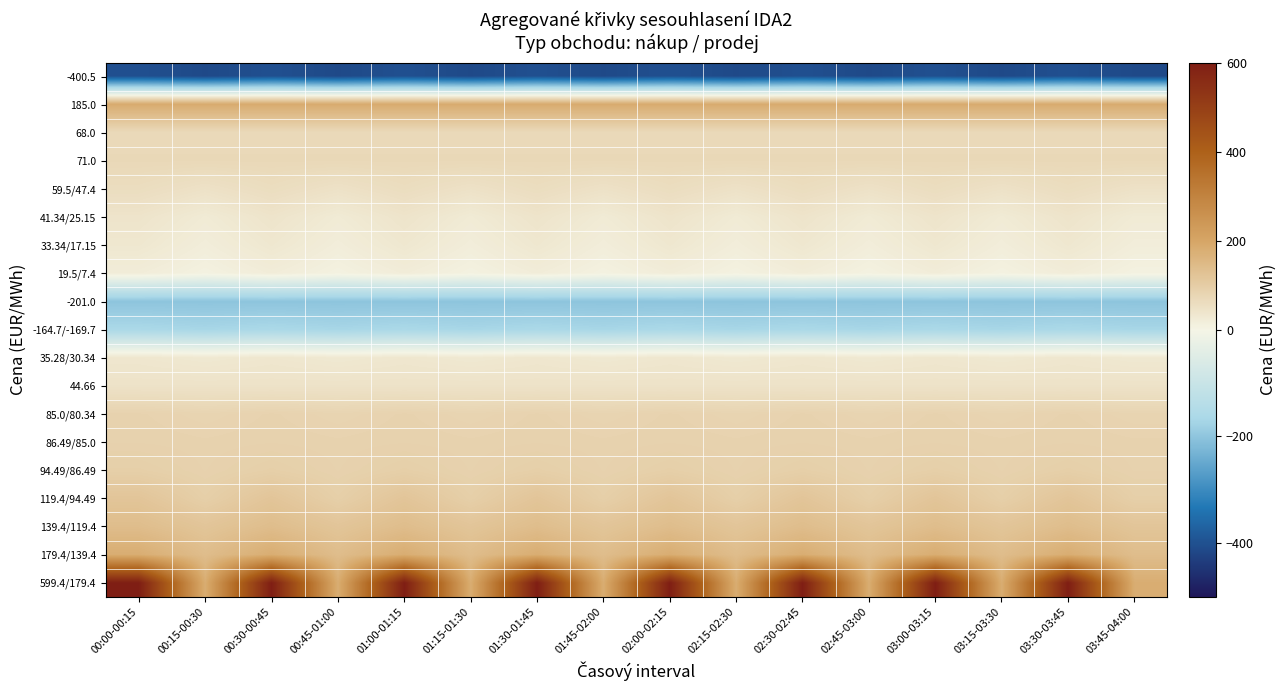

Reading left to right, extract all data points from this chart.

-400.5: 00:00-00:15=-400.5	00:15-00:30=-412.6	00:30-00:45=-400.5	00:45-01:00=-412.6	01:00-01:15=-400.5	01:15-01:30=-412.6	01:30-01:45=-400.5	01:45-02:00=-412.6	02:00-02:15=-400.5	02:15-02:30=-412.6	02:30-02:45=-400.5	02:45-03:00=-412.6	03:00-03:15=-400.5	03:15-03:30=-412.6	03:30-03:45=-400.5	03:45-04:00=-412.6
185.0: 00:00-00:15=185.0	00:15-00:30=185.0	00:30-00:45=185.0	00:45-01:00=185.0	01:00-01:15=185.0	01:15-01:30=185.0	01:30-01:45=185.0	01:45-02:00=185.0	02:00-02:15=185.0	02:15-02:30=185.0	02:30-02:45=185.0	02:45-03:00=185.0	03:00-03:15=185.0	03:15-03:30=185.0	03:30-03:45=185.0	03:45-04:00=185.0
68.0: 00:00-00:15=68.0	00:15-00:30=68.0	00:30-00:45=68.0	00:45-01:00=68.0	01:00-01:15=68.0	01:15-01:30=68.0	01:30-01:45=68.0	01:45-02:00=68.0	02:00-02:15=68.0	02:15-02:30=68.0	02:30-02:45=68.0	02:45-03:00=68.0	03:00-03:15=68.0	03:15-03:30=68.0	03:30-03:45=68.0	03:45-04:00=68.0
71.0: 00:00-00:15=71.0	00:15-00:30=71.0	00:30-00:45=71.0	00:45-01:00=71.0	01:00-01:15=71.0	01:15-01:30=71.0	01:30-01:45=71.0	01:45-02:00=71.0	02:00-02:15=71.0	02:15-02:30=71.0	02:30-02:45=71.0	02:45-03:00=71.0	03:00-03:15=71.0	03:15-03:30=71.0	03:30-03:45=71.0	03:45-04:00=71.0
59.5/47.4: 00:00-00:15=59.5	00:15-00:30=47.4	00:30-00:45=59.5	00:45-01:00=47.4	01:00-01:15=59.5	01:15-01:30=47.4	01:30-01:45=59.5	01:45-02:00=47.4	02:00-02:15=59.5	02:15-02:30=47.4	02:30-02:45=59.5	02:45-03:00=47.4	03:00-03:15=59.5	03:15-03:30=47.4	03:30-03:45=59.5	03:45-04:00=47.4
41.34/25.15: 00:00-00:15=41.3	00:15-00:30=25.1	00:30-00:45=41.3	00:45-01:00=25.1	01:00-01:15=41.3	01:15-01:30=25.1	01:30-01:45=41.3	01:45-02:00=25.1	02:00-02:15=41.3	02:15-02:30=25.1	02:30-02:45=41.3	02:45-03:00=25.1	03:00-03:15=41.3	03:15-03:30=25.1	03:30-03:45=41.3	03:45-04:00=25.1
33.34/17.15: 00:00-00:15=33.3	00:15-00:30=17.1	00:30-00:45=33.3	00:45-01:00=17.1	01:00-01:15=33.3	01:15-01:30=17.1	01:30-01:45=33.3	01:45-02:00=17.1	02:00-02:15=33.3	02:15-02:30=17.1	02:30-02:45=33.3	02:45-03:00=17.1	03:00-03:15=33.3	03:15-03:30=17.1	03:30-03:45=33.3	03:45-04:00=17.1
19.5/7.4: 00:00-00:15=19.5	00:15-00:30=7.4	00:30-00:45=19.5	00:45-01:00=7.4	01:00-01:15=19.5	01:15-01:30=7.4	01:30-01:45=19.5	01:45-02:00=7.4	02:00-02:15=19.5	02:15-02:30=7.4	02:30-02:45=19.5	02:45-03:00=7.4	03:00-03:15=19.5	03:15-03:30=7.4	03:30-03:45=19.5	03:45-04:00=7.4
-201.0: 00:00-00:15=-201.0	00:15-00:30=-201.0	00:30-00:45=-201.0	00:45-01:00=-201.0	01:00-01:15=-201.0	01:15-01:30=-201.0	01:30-01:45=-201.0	01:45-02:00=-201.0	02:00-02:15=-201.0	02:15-02:30=-201.0	02:30-02:45=-201.0	02:45-03:00=-201.0	03:00-03:15=-201.0	03:15-03:30=-201.0	03:30-03:45=-201.0	03:45-04:00=-201.0
-164.7/-169.7: 00:00-00:15=-164.7	00:15-00:30=-169.7	00:30-00:45=-164.7	00:45-01:00=-169.7	01:00-01:15=-164.7	01:15-01:30=-169.7	01:30-01:45=-164.7	01:45-02:00=-169.7	02:00-02:15=-164.7	02:15-02:30=-169.7	02:30-02:45=-164.7	02:45-03:00=-169.7	03:00-03:15=-164.7	03:15-03:30=-169.7	03:30-03:45=-164.7	03:45-04:00=-169.7
35.28/30.34: 00:00-00:15=35.3	00:15-00:30=30.3	00:30-00:45=35.3	00:45-01:00=30.3	01:00-01:15=35.3	01:15-01:30=30.3	01:30-01:45=35.3	01:45-02:00=30.3	02:00-02:15=35.3	02:15-02:30=30.3	02:30-02:45=35.3	02:45-03:00=30.3	03:00-03:15=35.3	03:15-03:30=30.3	03:30-03:45=35.3	03:45-04:00=30.3
44.66: 00:00-00:15=44.7	00:15-00:30=44.7	00:30-00:45=44.7	00:45-01:00=44.7	01:00-01:15=44.7	01:15-01:30=44.7	01:30-01:45=44.7	01:45-02:00=44.7	02:00-02:15=44.7	02:15-02:30=44.7	02:30-02:45=44.7	02:45-03:00=44.7	03:00-03:15=44.7	03:15-03:30=44.7	03:30-03:45=44.7	03:45-04:00=44.7
85.0/80.34: 00:00-00:15=85.0	00:15-00:30=80.3	00:30-00:45=85.0	00:45-01:00=80.3	01:00-01:15=85.0	01:15-01:30=80.3	01:30-01:45=85.0	01:45-02:00=80.3	02:00-02:15=85.0	02:15-02:30=80.3	02:30-02:45=85.0	02:45-03:00=80.3	03:00-03:15=85.0	03:15-03:30=80.3	03:30-03:45=85.0	03:45-04:00=80.3
86.49/85.0: 00:00-00:15=86.5	00:15-00:30=85.0	00:30-00:45=86.5	00:45-01:00=85.0	01:00-01:15=86.5	01:15-01:30=85.0	01:30-01:45=86.5	01:45-02:00=85.0	02:00-02:15=86.5	02:15-02:30=85.0	02:30-02:45=86.5	02:45-03:00=85.0	03:00-03:15=86.5	03:15-03:30=85.0	03:30-03:45=86.5	03:45-04:00=85.0
94.49/86.49: 00:00-00:15=94.5	00:15-00:30=86.5	00:30-00:45=94.5	00:45-01:00=86.5	01:00-01:15=94.5	01:15-01:30=86.5	01:30-01:45=94.5	01:45-02:00=86.5	02:00-02:15=94.5	02:15-02:30=86.5	02:30-02:45=94.5	02:45-03:00=86.5	03:00-03:15=94.5	03:15-03:30=86.5	03:30-03:45=94.5	03:45-04:00=86.5
119.4/94.49: 00:00-00:15=119.4	00:15-00:30=94.5	00:30-00:45=119.4	00:45-01:00=94.5	01:00-01:15=119.4	01:15-01:30=94.5	01:30-01:45=119.4	01:45-02:00=94.5	02:00-02:15=119.4	02:15-02:30=94.5	02:30-02:45=119.4	02:45-03:00=94.5	03:00-03:15=119.4	03:15-03:30=94.5	03:30-03:45=119.4	03:45-04:00=94.5
139.4/119.4: 00:00-00:15=139.4	00:15-00:30=119.4	00:30-00:45=139.4	00:45-01:00=119.4	01:00-01:15=139.4	01:15-01:30=119.4	01:30-01:45=139.4	01:45-02:00=119.4	02:00-02:15=139.4	02:15-02:30=119.4	02:30-02:45=139.4	02:45-03:00=119.4	03:00-03:15=139.4	03:15-03:30=119.4	03:30-03:45=139.4	03:45-04:00=119.4
179.4/139.4: 00:00-00:15=179.4	00:15-00:30=139.4	00:30-00:45=179.4	00:45-01:00=139.4	01:00-01:15=179.4	01:15-01:30=139.4	01:30-01:45=179.4	01:45-02:00=139.4	02:00-02:15=179.4	02:15-02:30=139.4	02:30-02:45=179.4	02:45-03:00=139.4	03:00-03:15=179.4	03:15-03:30=139.4	03:30-03:45=179.4	03:45-04:00=139.4
599.4/179.4: 00:00-00:15=599.4	00:15-00:30=179.4	00:30-00:45=599.4	00:45-01:00=179.4	01:00-01:15=599.4	01:15-01:30=179.4	01:30-01:45=599.4	01:45-02:00=179.4	02:00-02:15=599.4	02:15-02:30=179.4	02:30-02:45=599.4	02:45-03:00=179.4	03:00-03:15=599.4	03:15-03:30=179.4	03:30-03:45=599.4	03:45-04:00=179.4